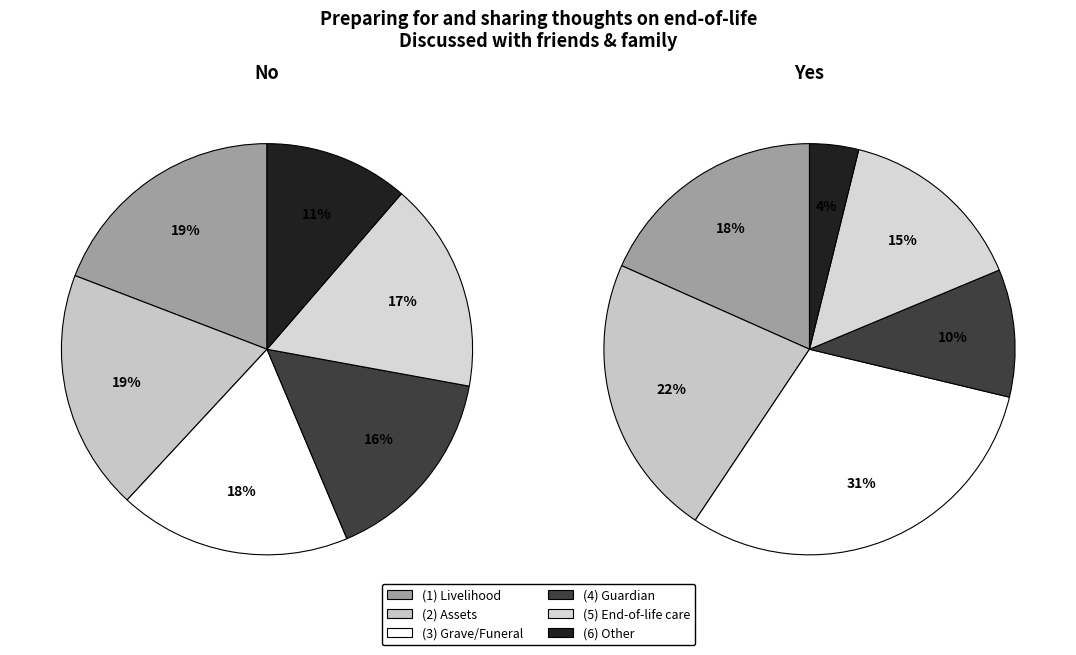

How many slices are in this pie chart?

6